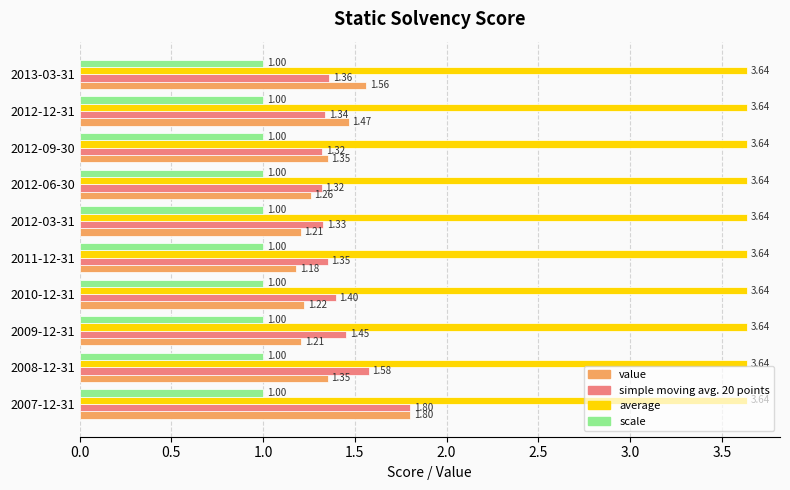

What is the sum of the value values at 2012-09-30 and 2011-12-31?

2.5